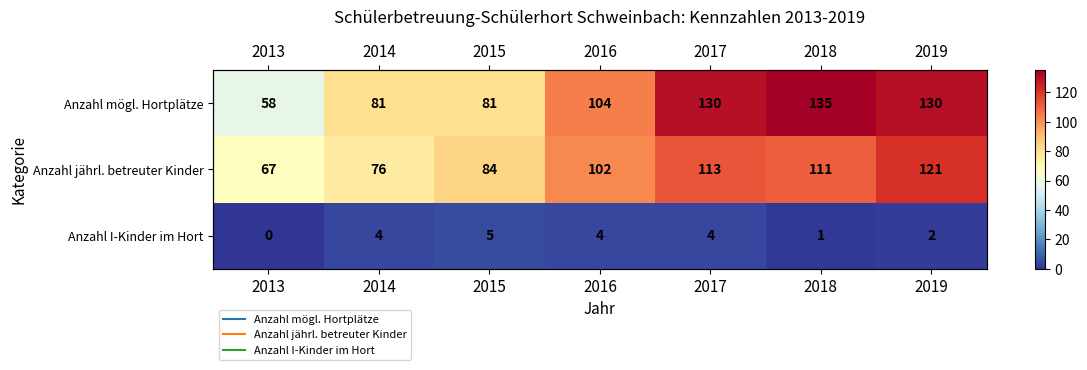

What is the difference between the maximum and minimum values in the Anzahl mögl. Hortplätze series?

77